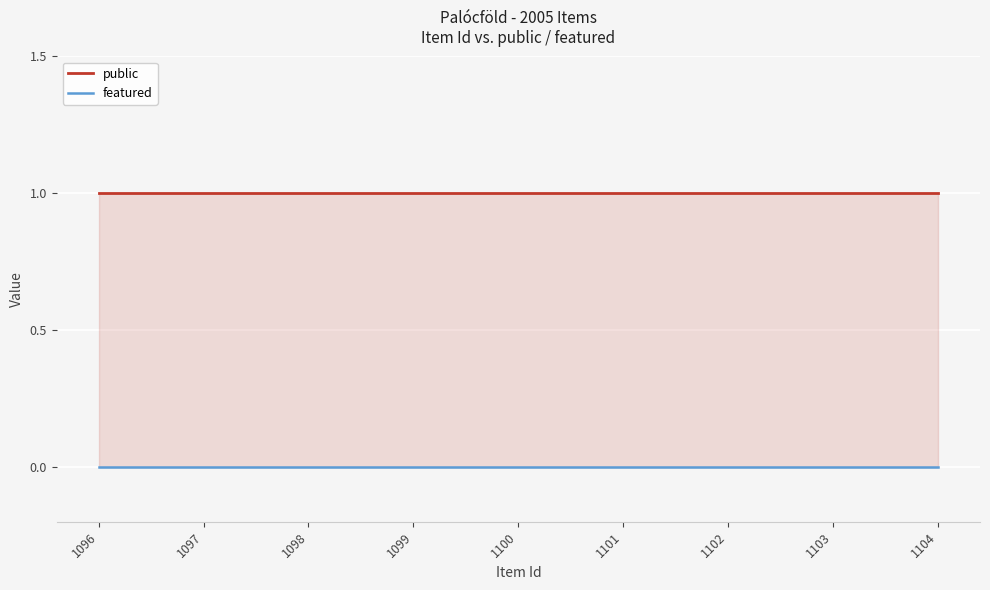

True or false: public has more than 0 interior local peaks.

False